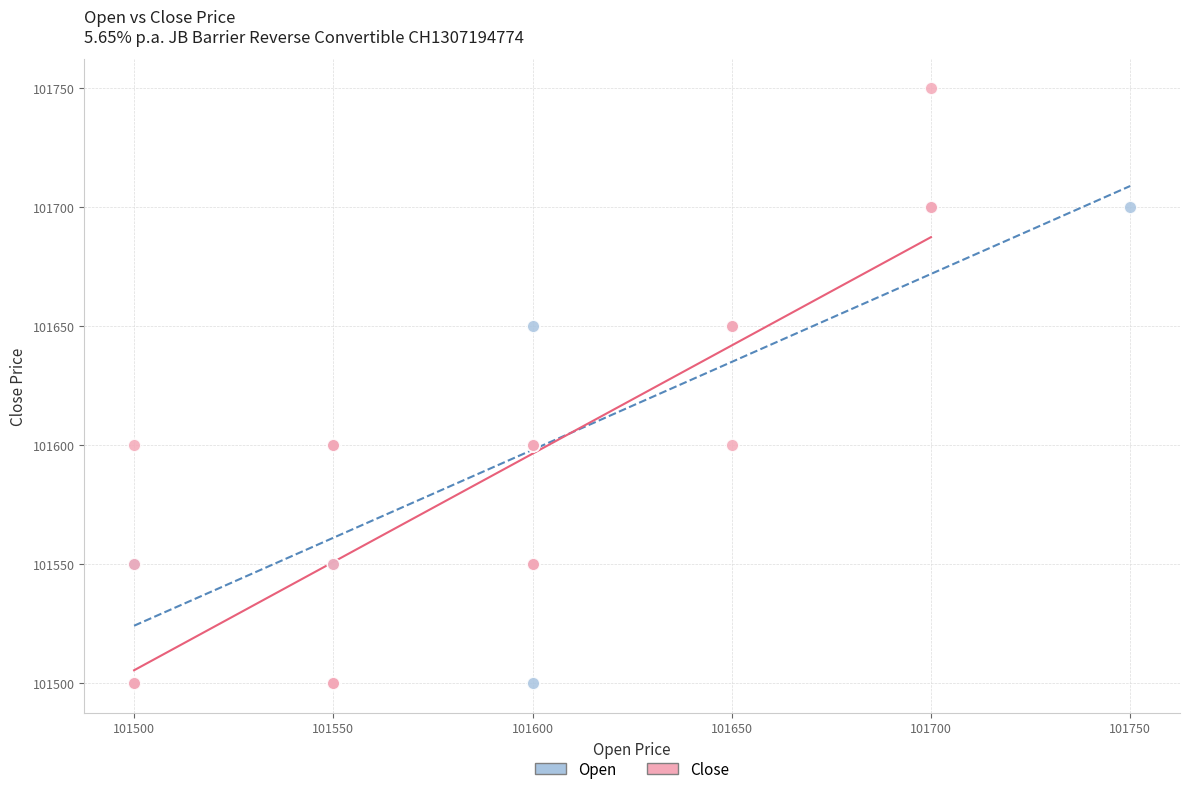

What are all the series names shown in the legend?

Open, Close